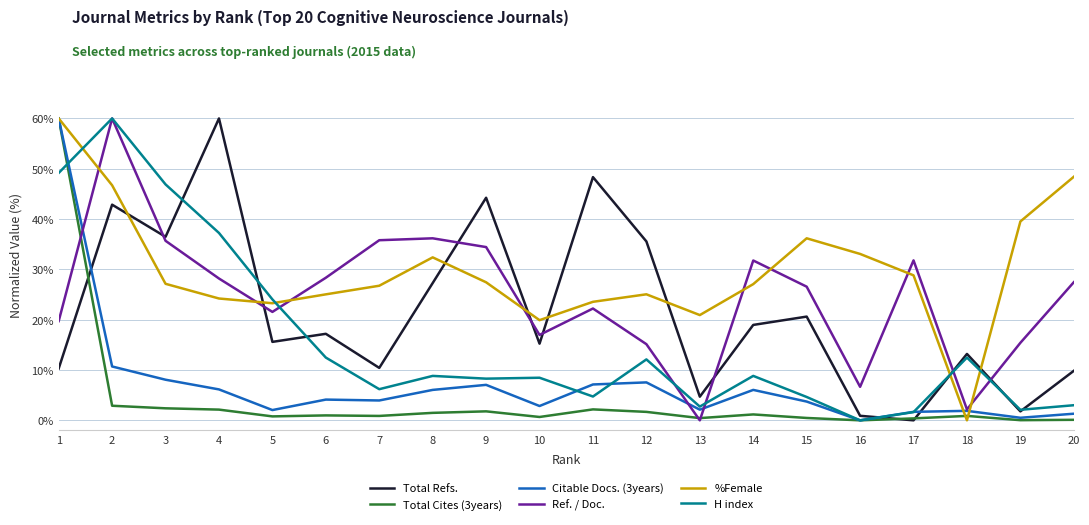

Read the Total Refs. value at 19.

1.8